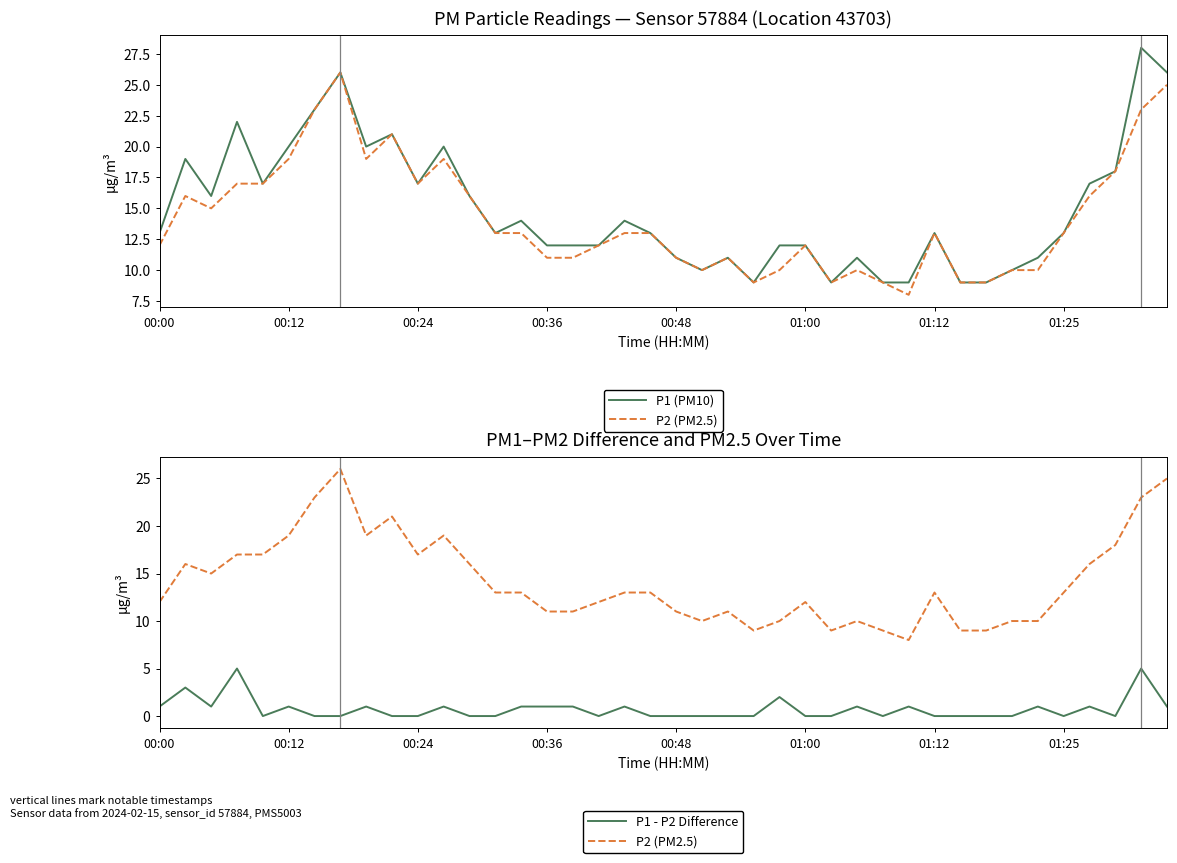

The P1 (PM10) series shows 4 at 34. True or false?

False